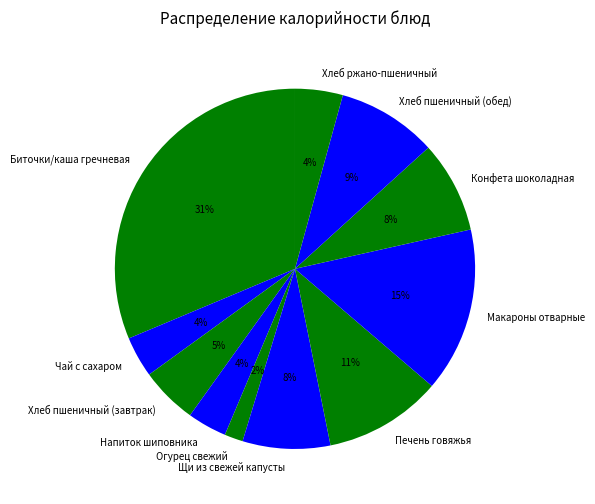

To the nearest percent, what is the average slice percentage?

9%